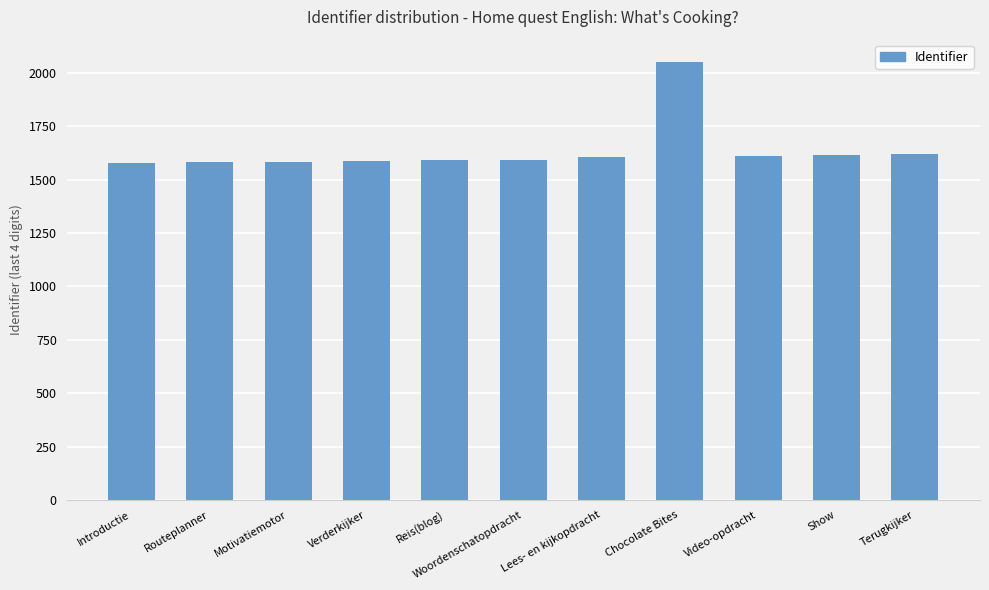

What is the ratio of the value at Chocolate Bites to the value at Motivatiemotor?

1.3